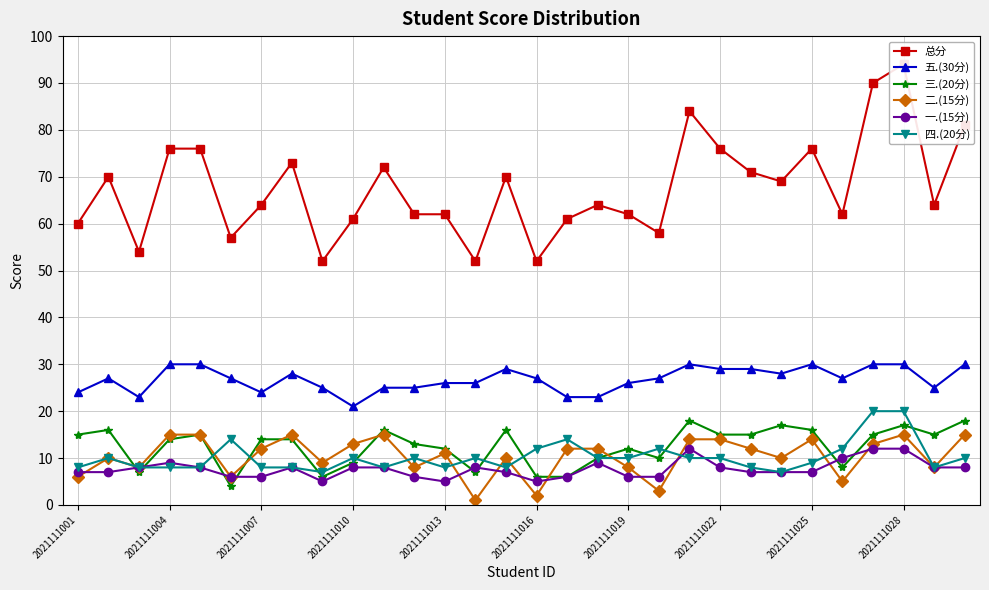

At which category does 一.(15分) reach its first local peak?

2021111004